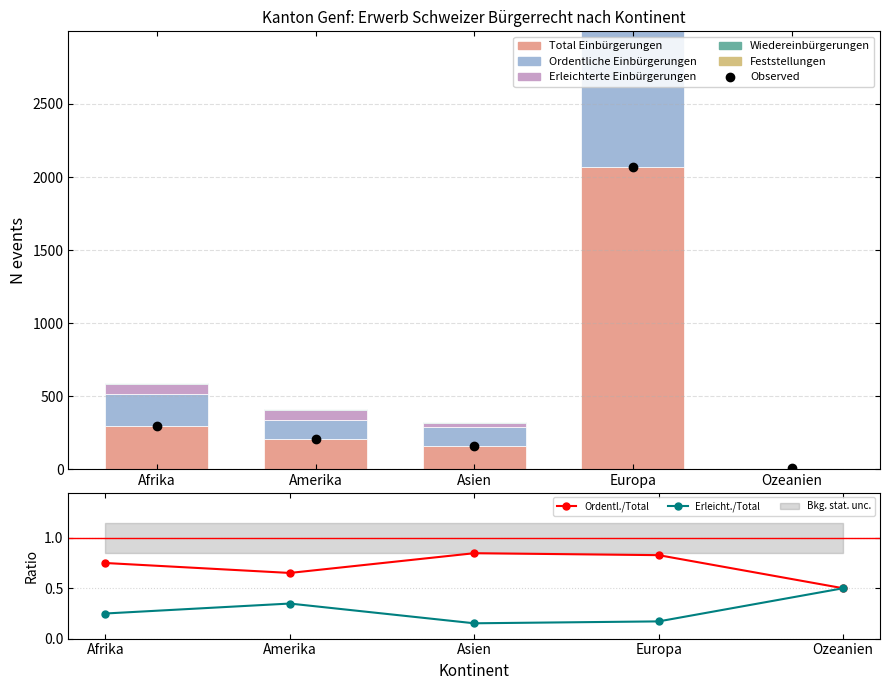

How many bars are there in each group?

4